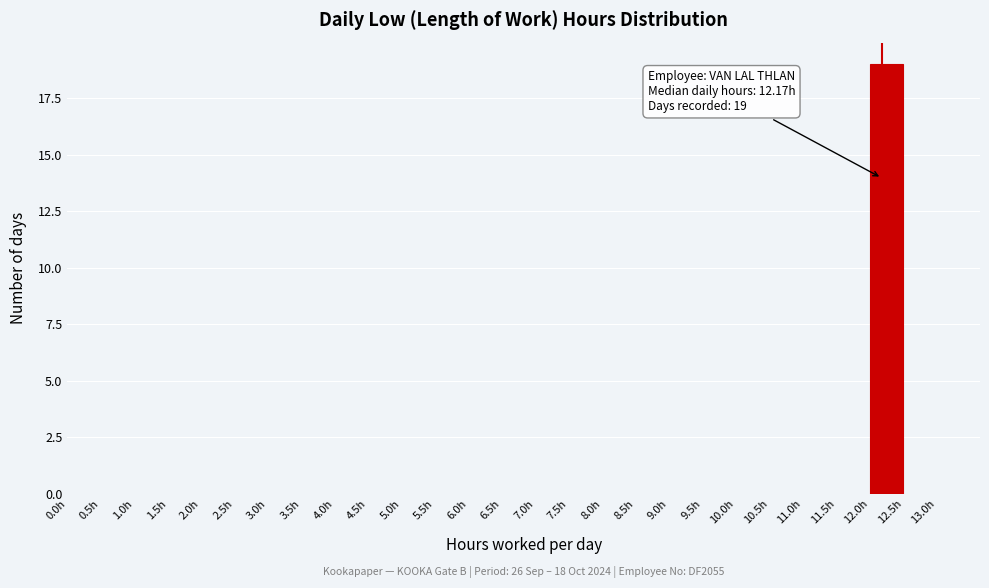

Which range on the x-axis has the tallest bar?

12.0 to 12.5